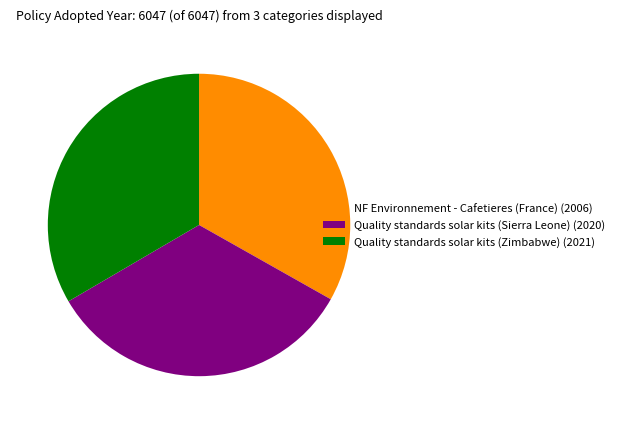

What is the ratio of the value at NF Environnement - Cafetieres (France) (2006) to the value at Quality standards solar kits (Sierra Leone) (2020)?

1.0